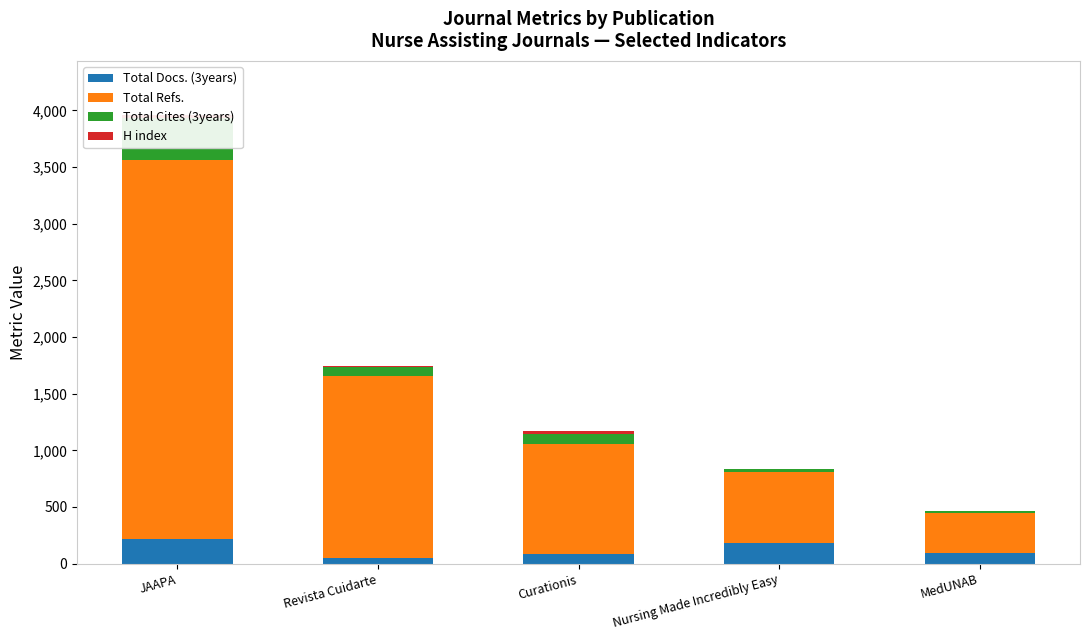

What is the sum of the Total Docs. (3years) values at Nursing Made Incredibly Easy and MedUNAB?

272